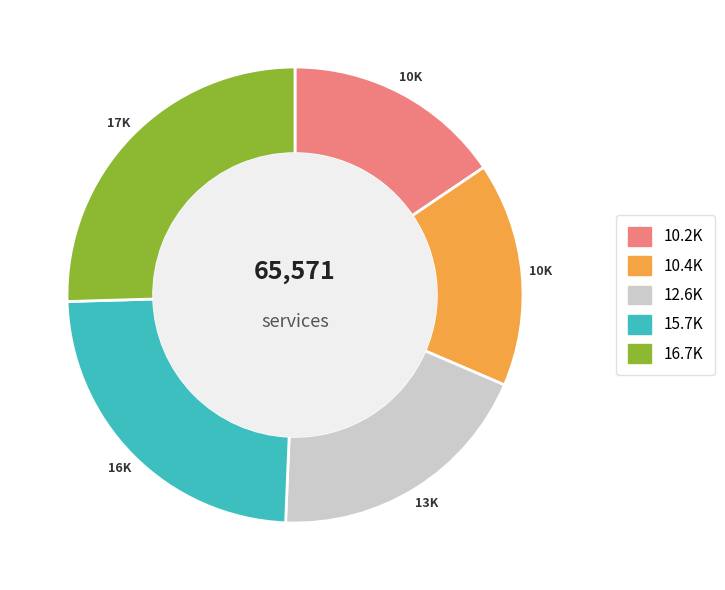

Is there a majority slice in this chart?

No